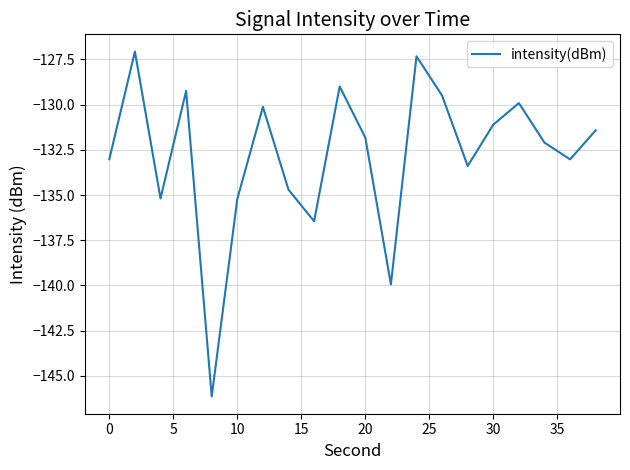

What is the greatest value displayed?

-127.1